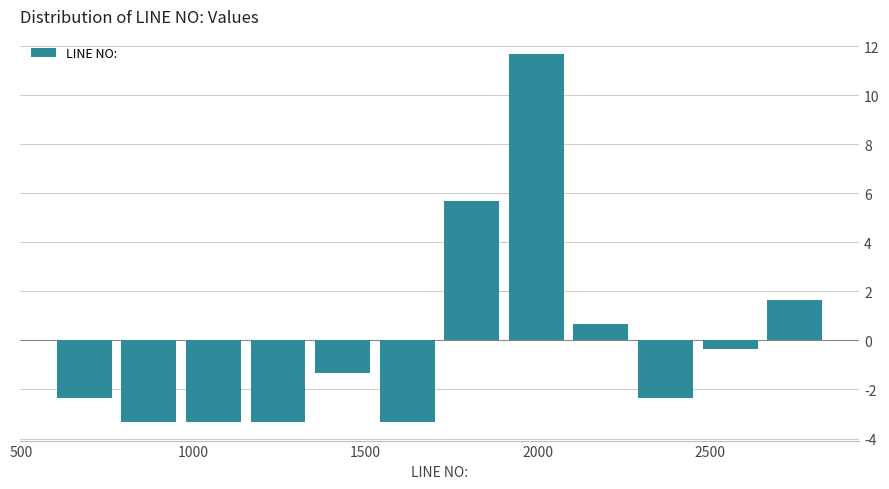

Around what value on the x-axis is the tallest bar? Give the approximate position of its centre, as read against the axis.

2000